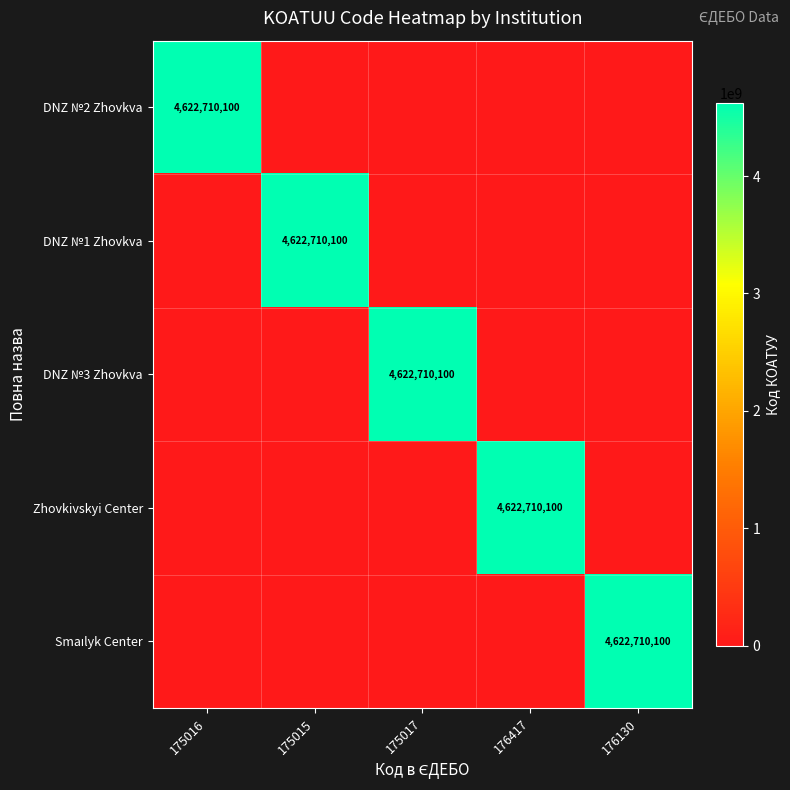

True or false: DNZ №2 Zhovkva has a value of 4622710100 at 175016.

True